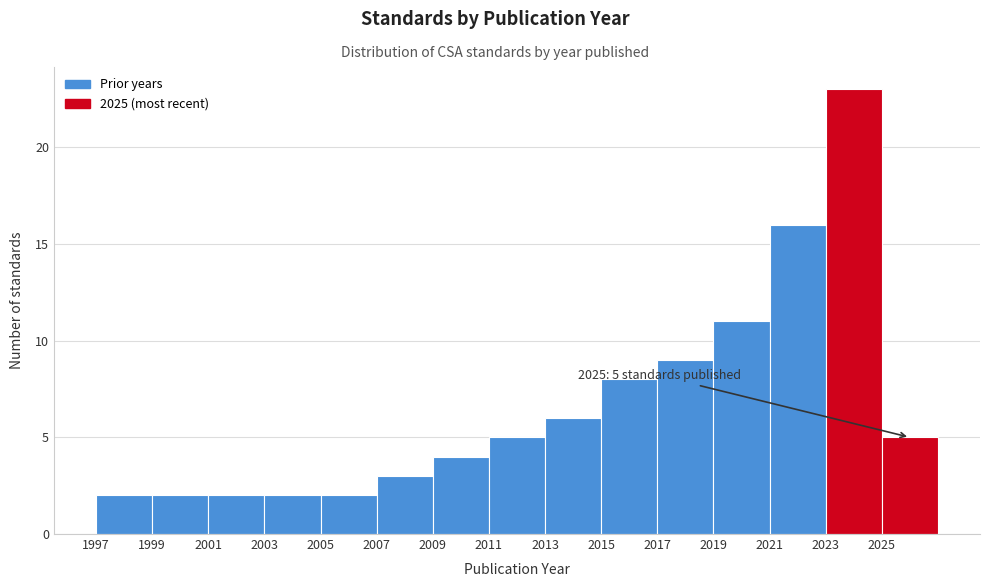

Which range on the x-axis has the tallest bar?

2023 to 2025